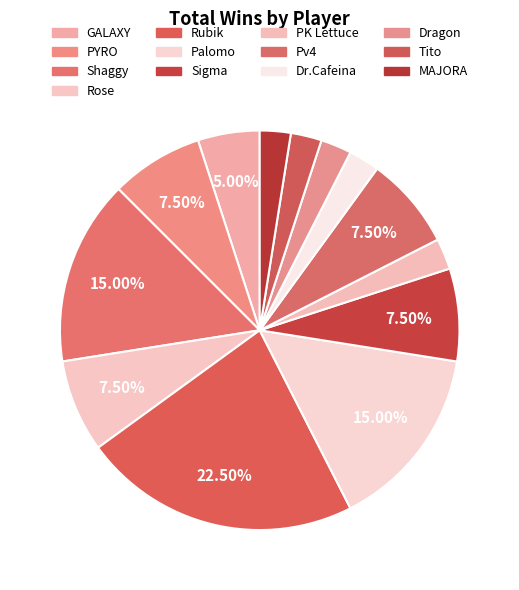

Does any single category account for the majority?

No